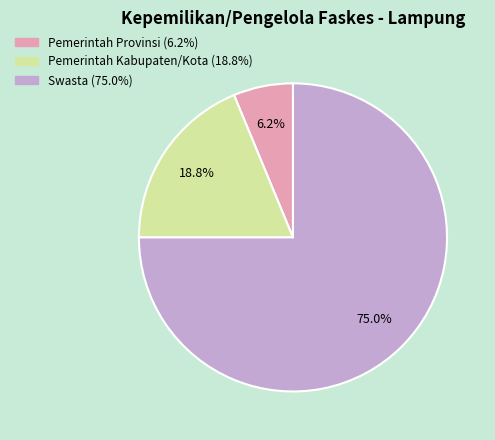

Which slice is the largest?

Swasta